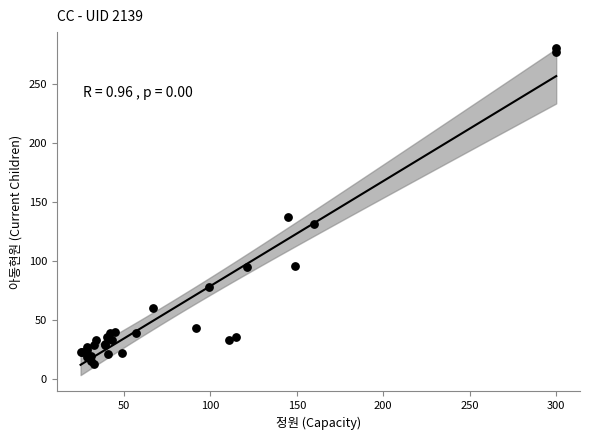

What Y value in the scatter plot is closest to 146?

137